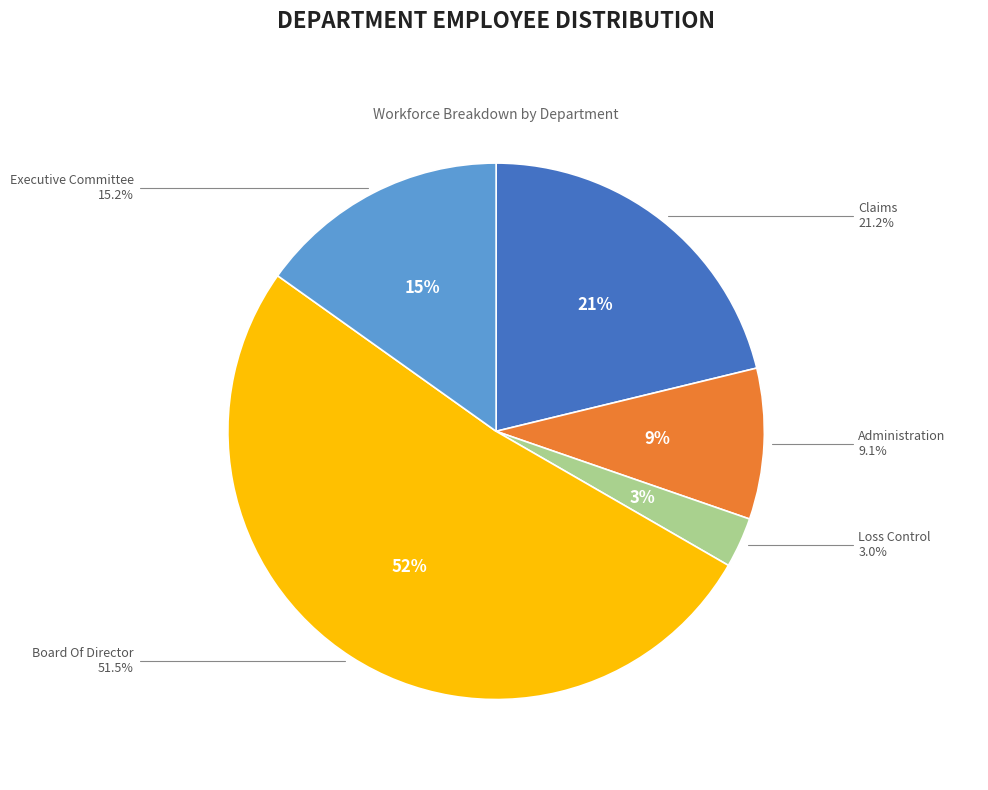

Which slice represents more than half of the pie?

Board Of Director